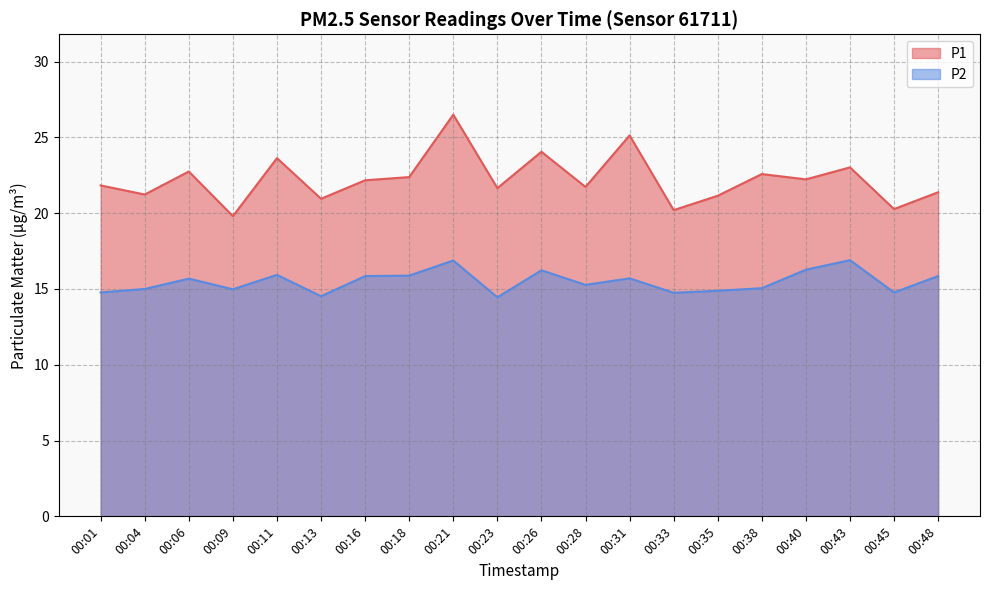

Is it true that P2 equals 20.6 at 00:38?

False